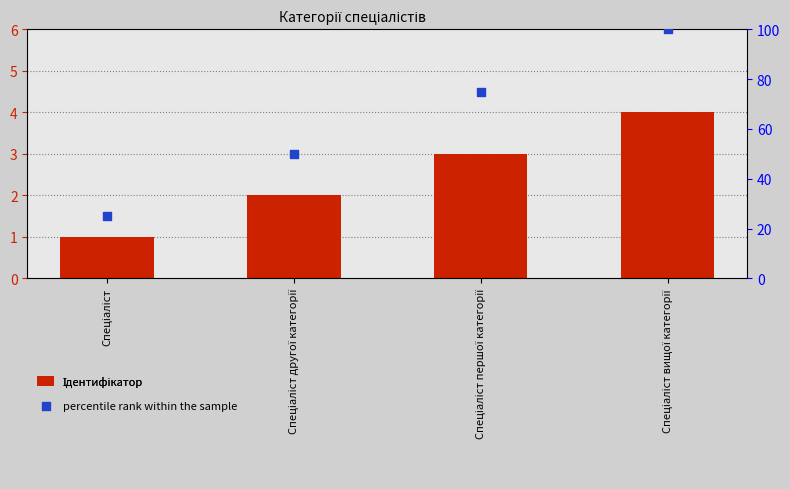

Which series has the largest total across all categories?

percentile rank within the sample